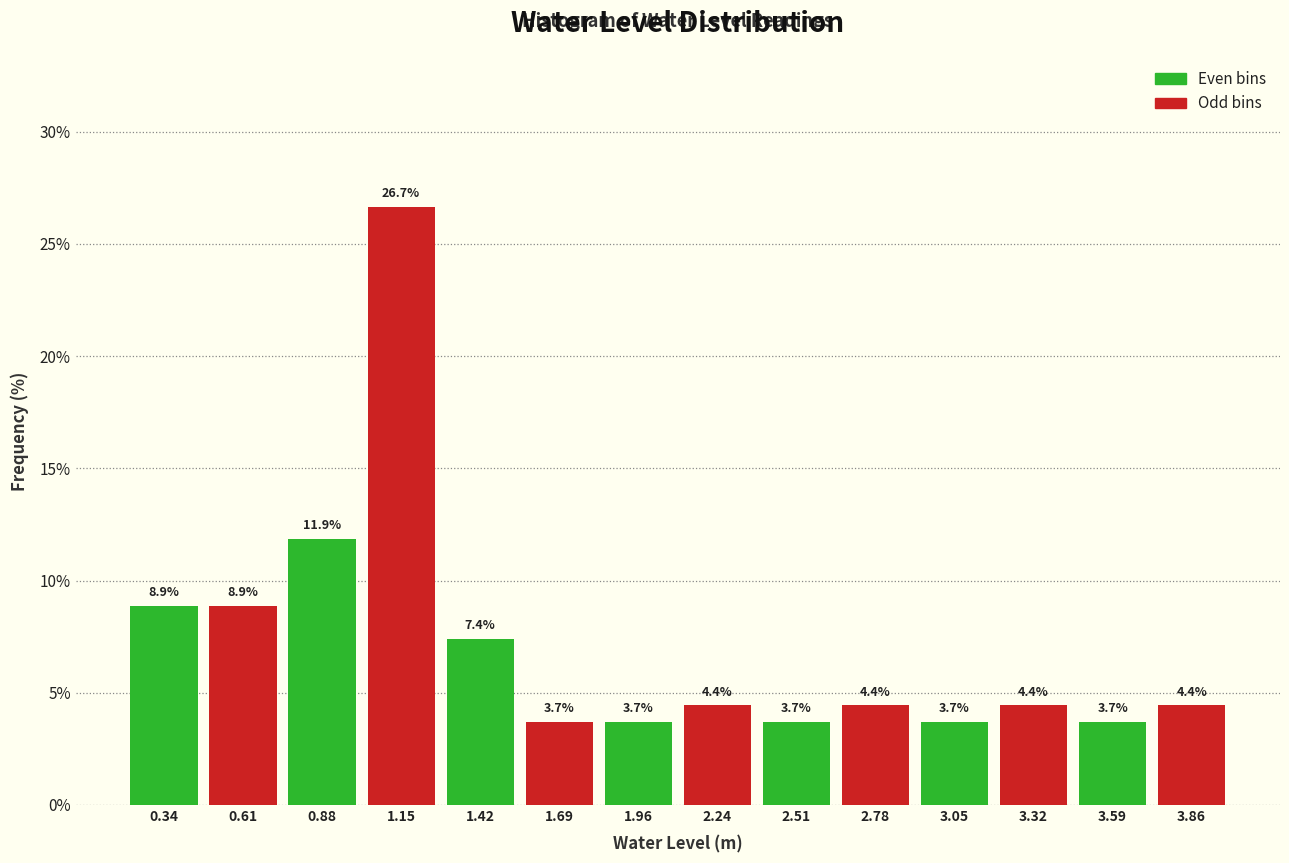

Reading left to right, transcribe this chart: for each bar, give the range it covers on the x-axis and its height. The bar edges are not printed on the chart, so give them approximately, as read against the axis.

0.20 to 0.45: 8.9
0.45 to 0.75: 8.9
0.75 to 1.00: 11.9
1.00 to 1.30: 26.7
1.30 to 1.55: 7.4
1.55 to 1.85: 3.7
1.85 to 2.10: 3.7
2.10 to 2.35: 4.4
2.35 to 2.65: 3.7
2.65 to 2.90: 4.4
2.90 to 3.20: 3.7
3.20 to 3.45: 4.4
3.45 to 3.75: 3.7
3.75 to 4.00: 4.4